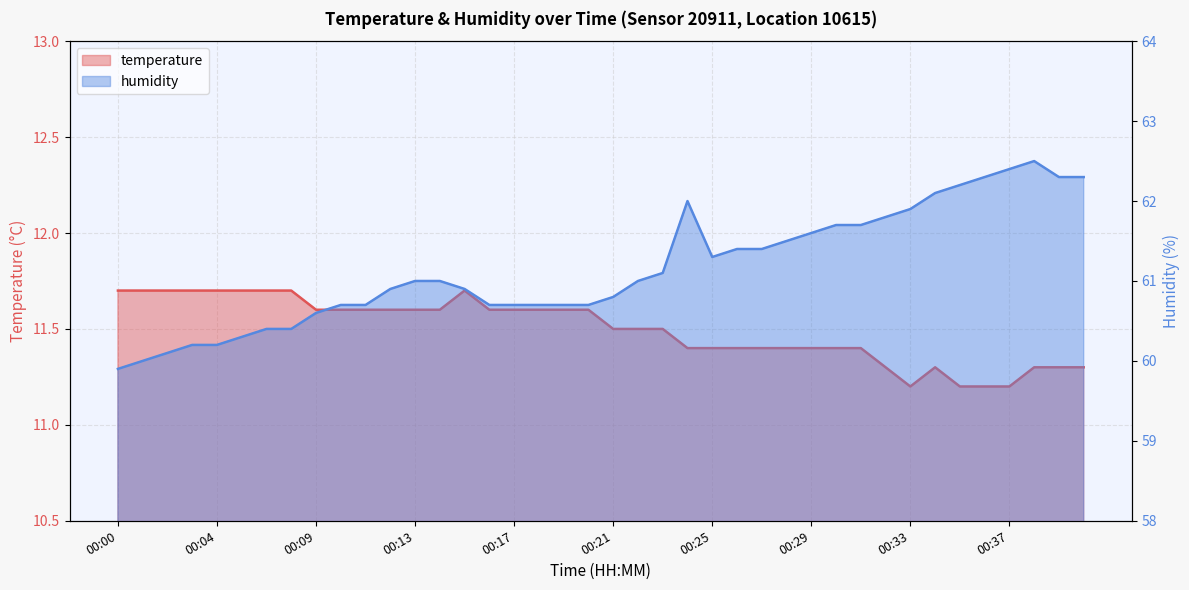

Which series has the largest total across all categories?

humidity